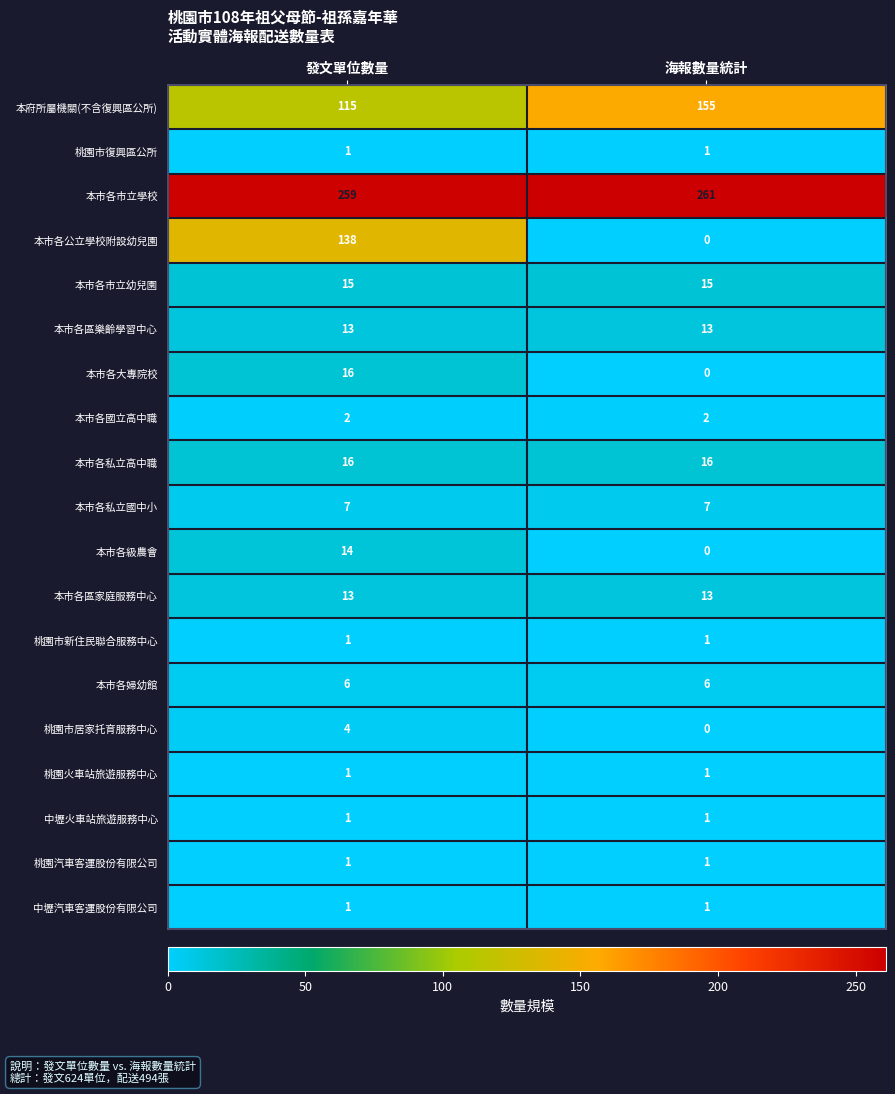

Which category has the lowest value across all series?

海報數量統計